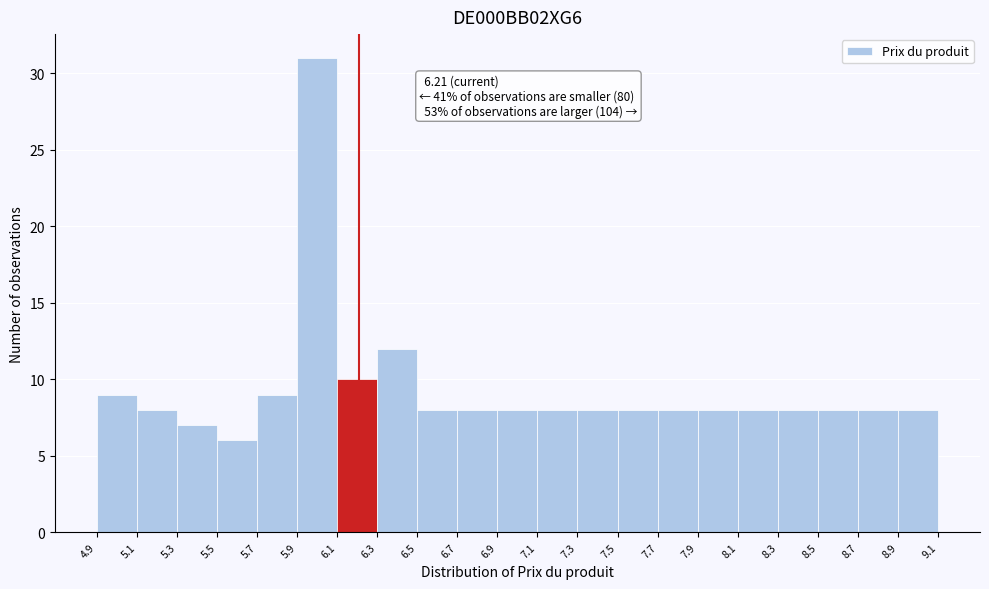

Which range on the x-axis has the tallest bar?

5.9 to 6.1